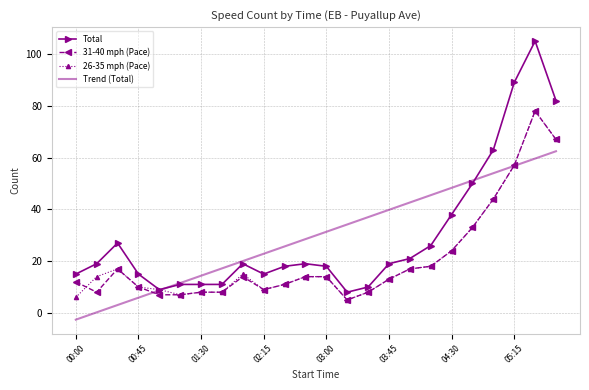

Which series has the widest spread of values?

Total